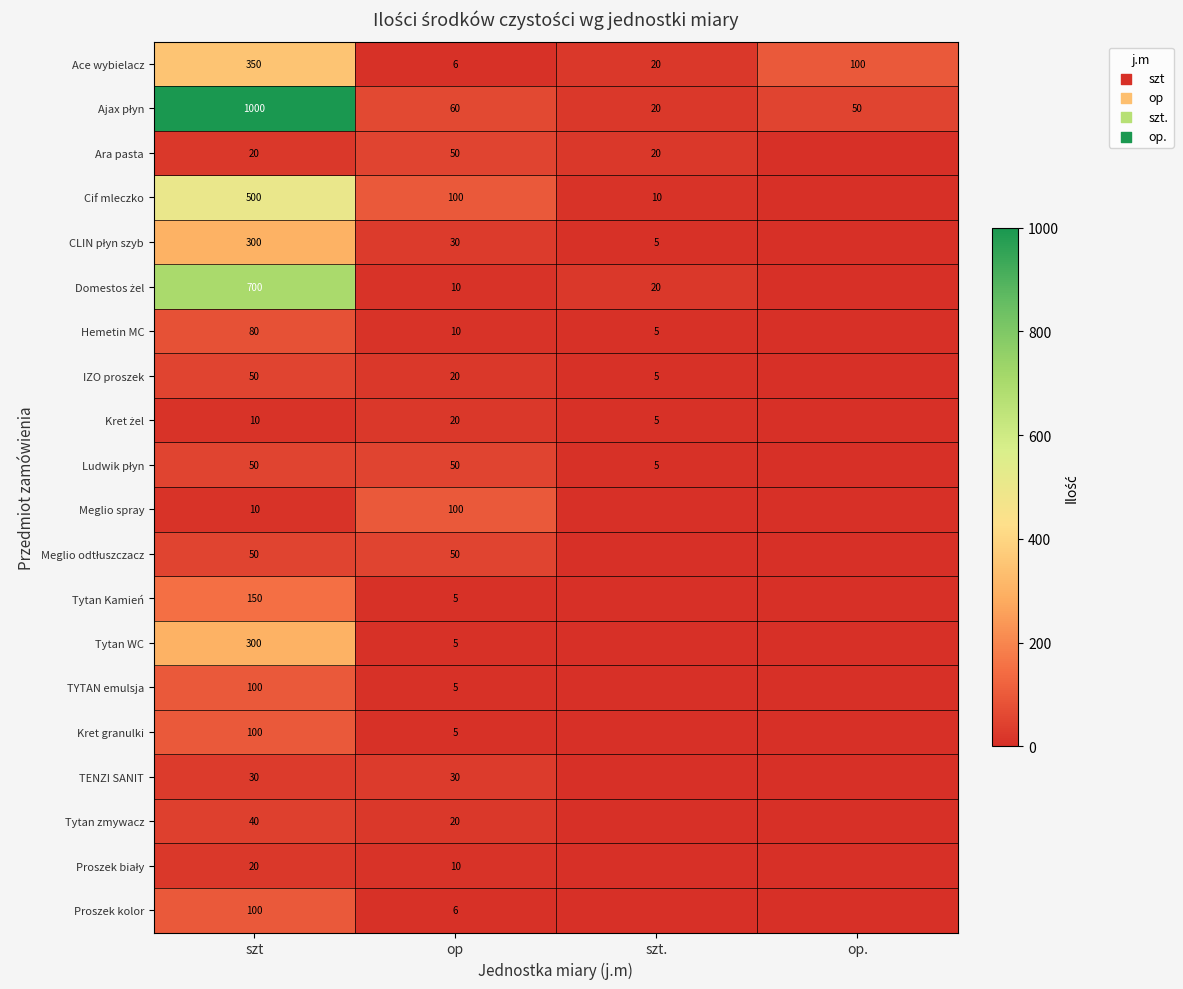

Is it true that Cif mleczko equals 14 at szt.?

False